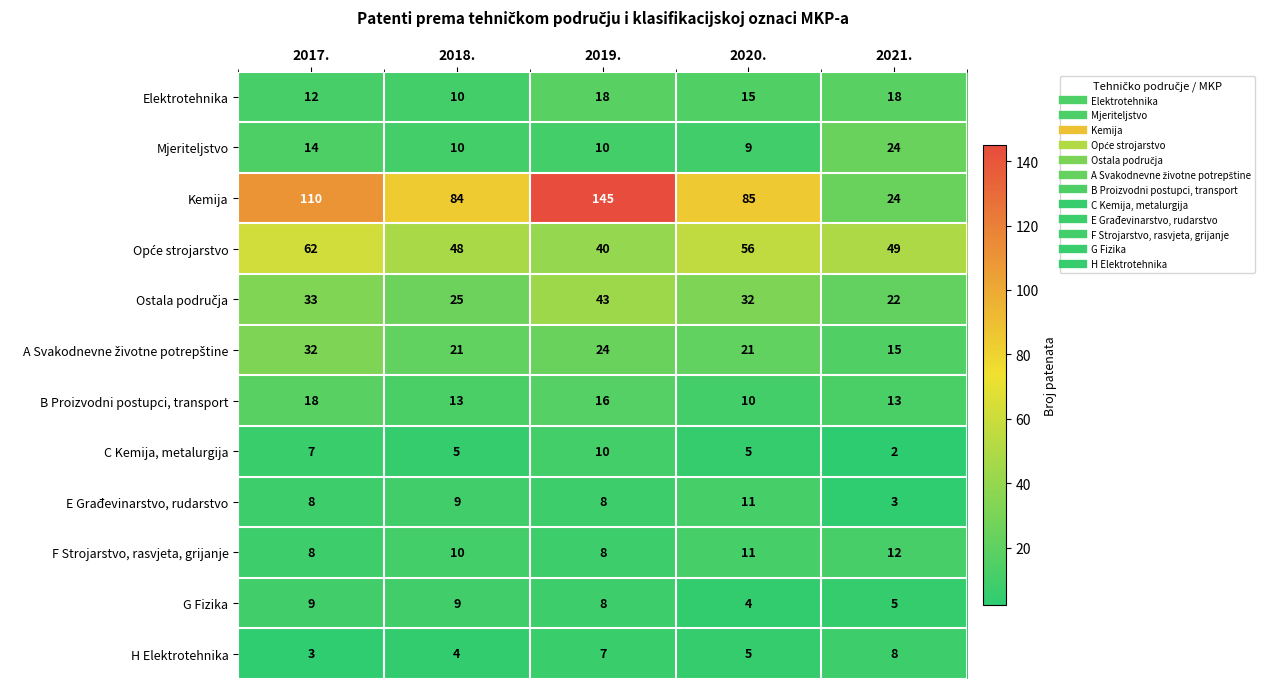

True or false: Elektrotehnika has a value of 18 at 2019..

True